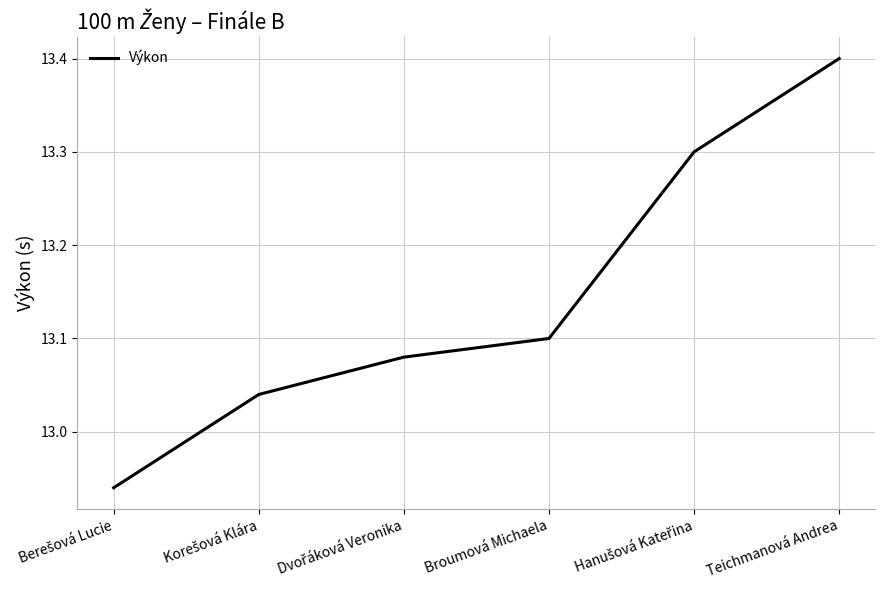

What is the sum of all values?

78.9